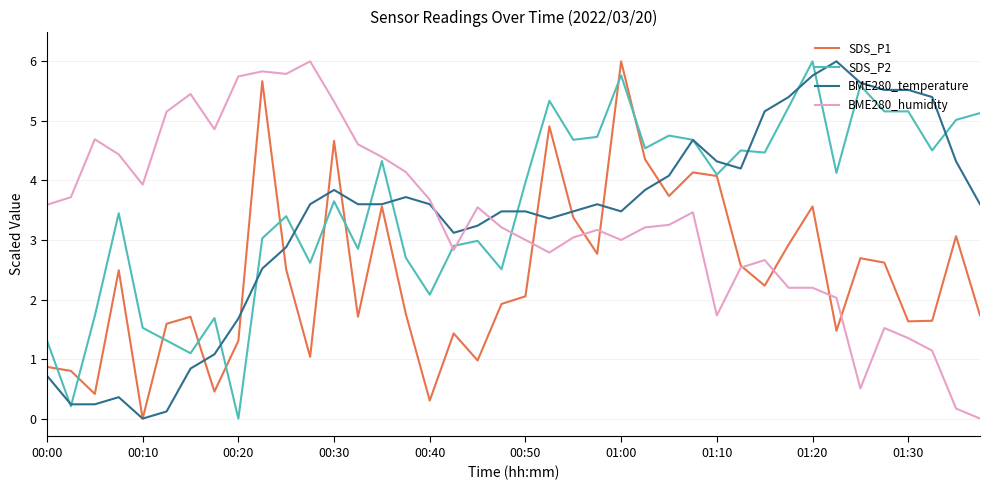

What is the greatest value displayed?

6.0